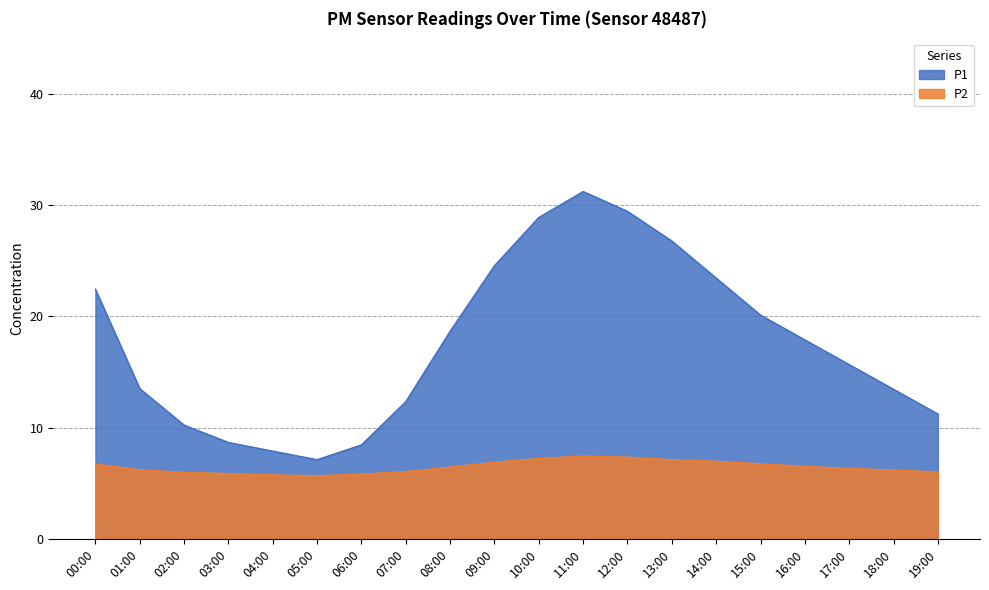

What is the difference between the P1 values at 04:00 and 06:00?

0.6